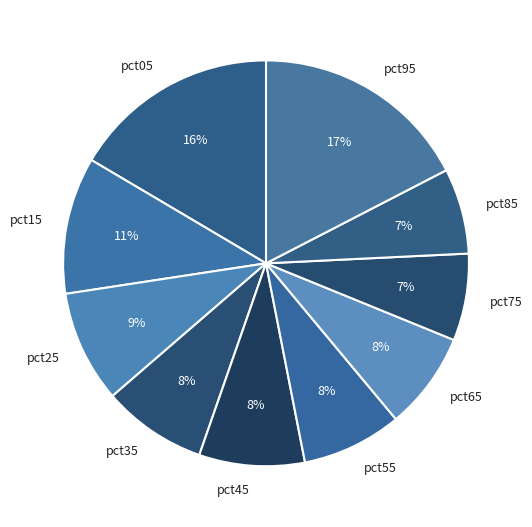

To the nearest percent, what percentage of the pie is pct15?

11%